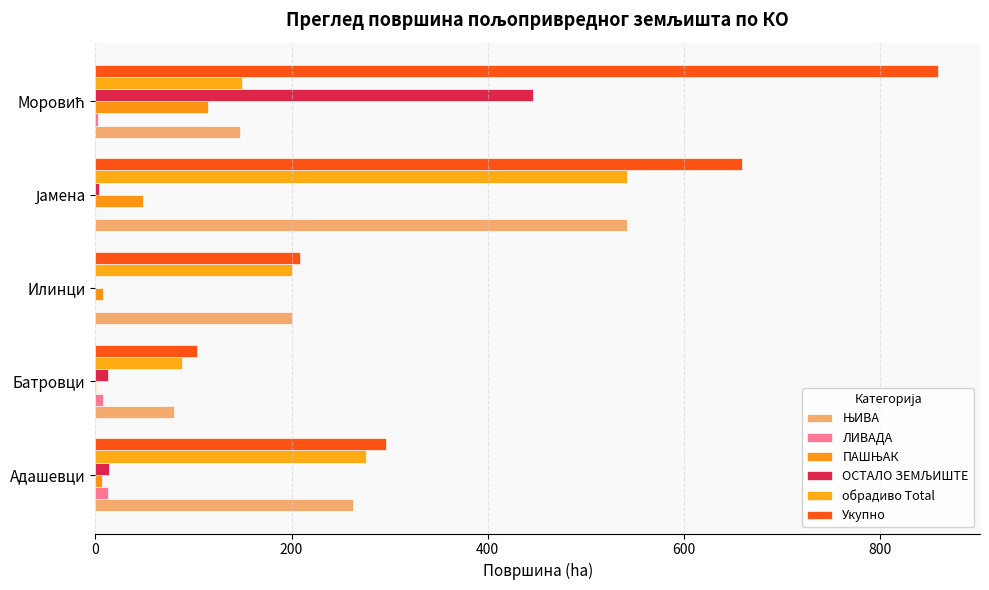

How many series are shown in this chart?

6